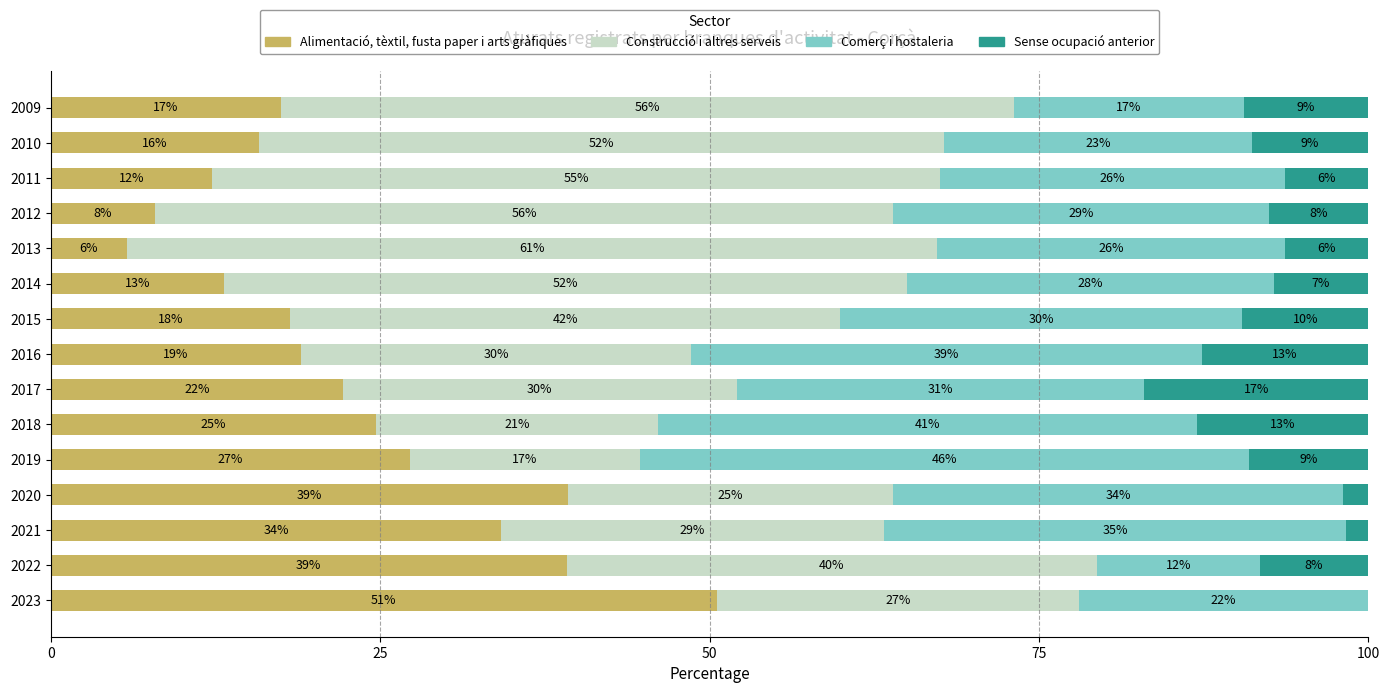

At which category is the sum across all series the highest?

2019